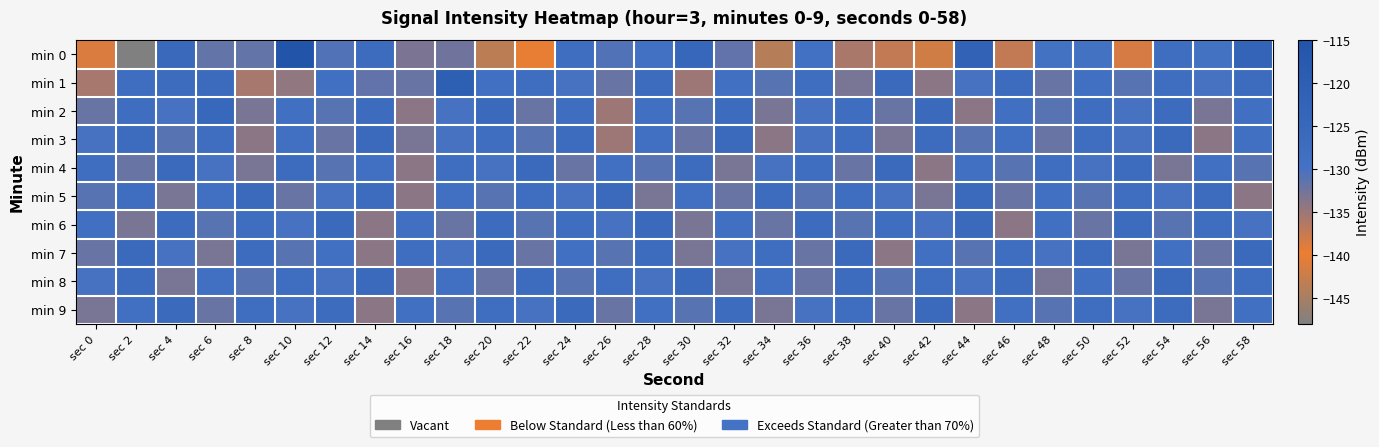

Count the number of categories in the chart.

30